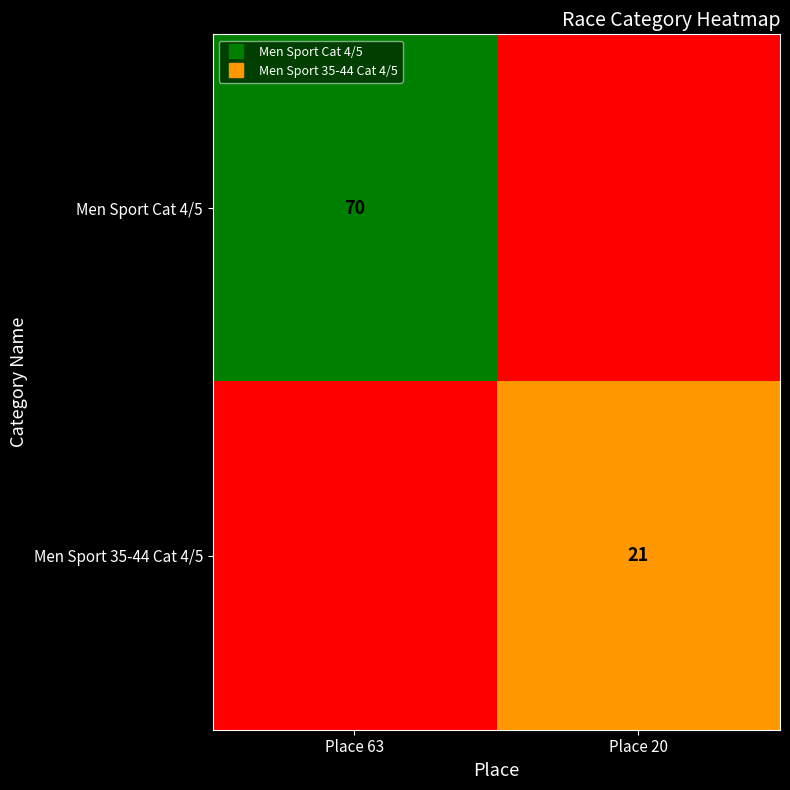

Rank the series by their maximum value, from highest to lowest.

Men Sport Cat 4/5, Men Sport 35-44 Cat 4/5